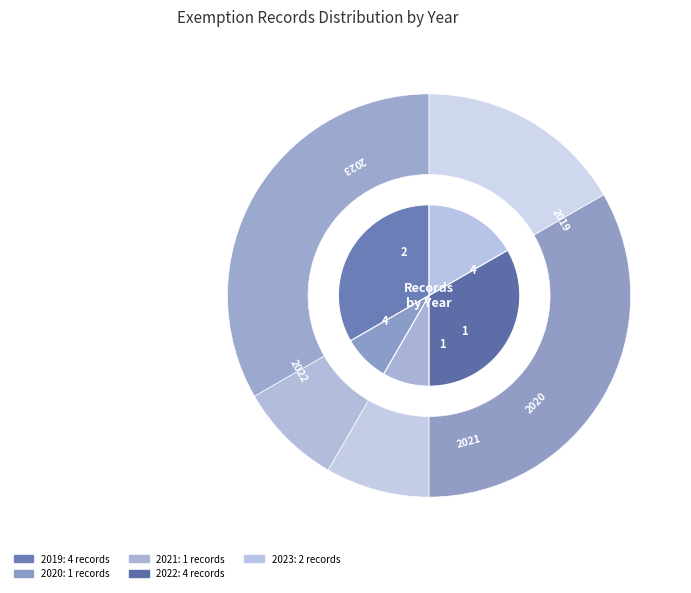

To the nearest percent, what is the difference between the 2022 and 2019 slice percentages?

8%